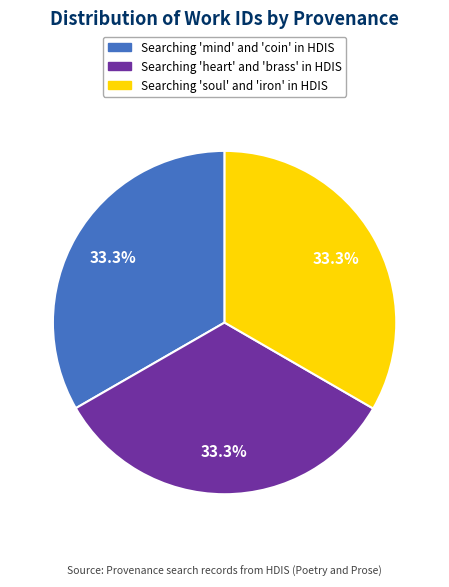

Is Searching 'mind' and 'coin' in HDIS the majority of the pie?

No